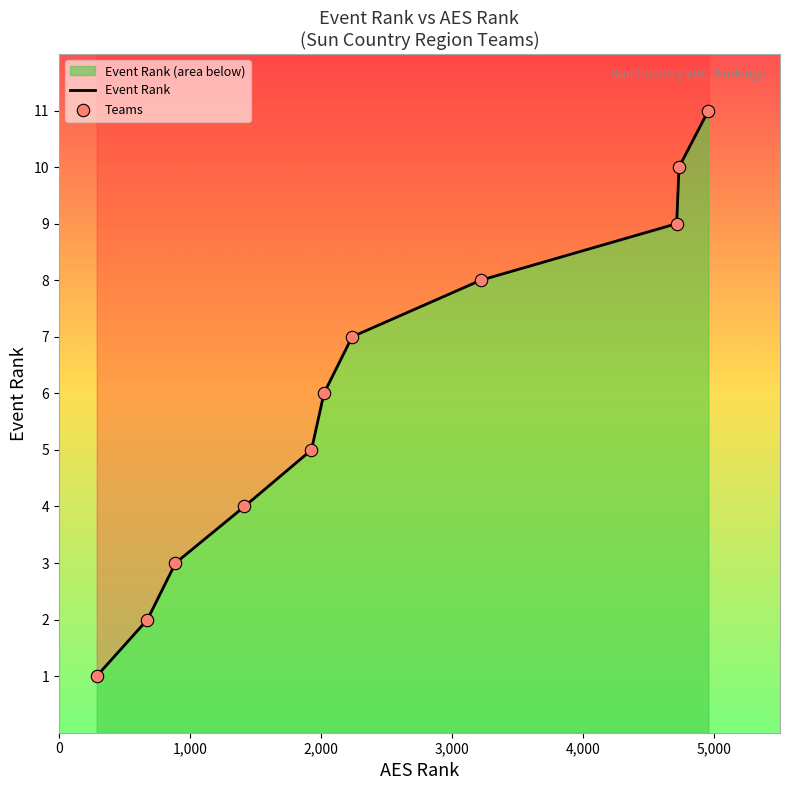

Is the value of Teams at 10 greater than the value of Event Rank at 8?

Yes